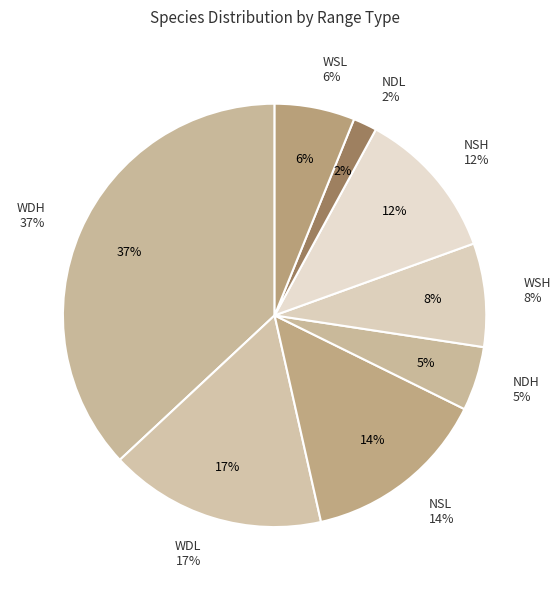

True or false: NSL accounts for 8% of the total.

False